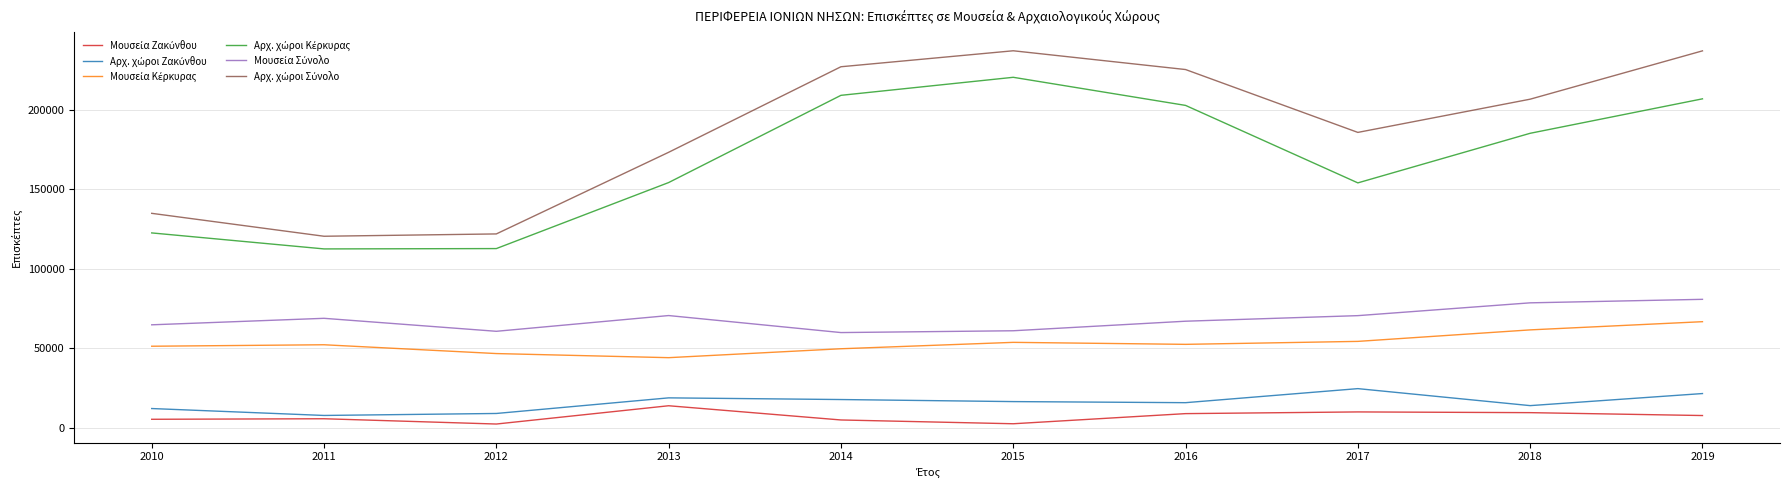

What is the difference between the maximum and minimum values in the Αρχ. χώροι Κέρκυρας series?

107764